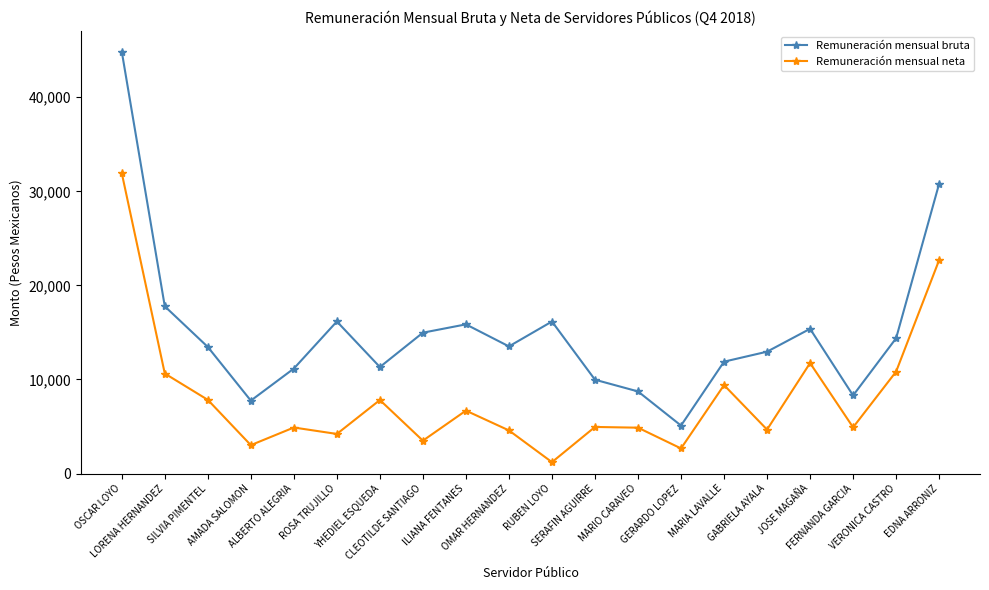

How many interior local valleys does the Remuneración mensual bruta series have?

5